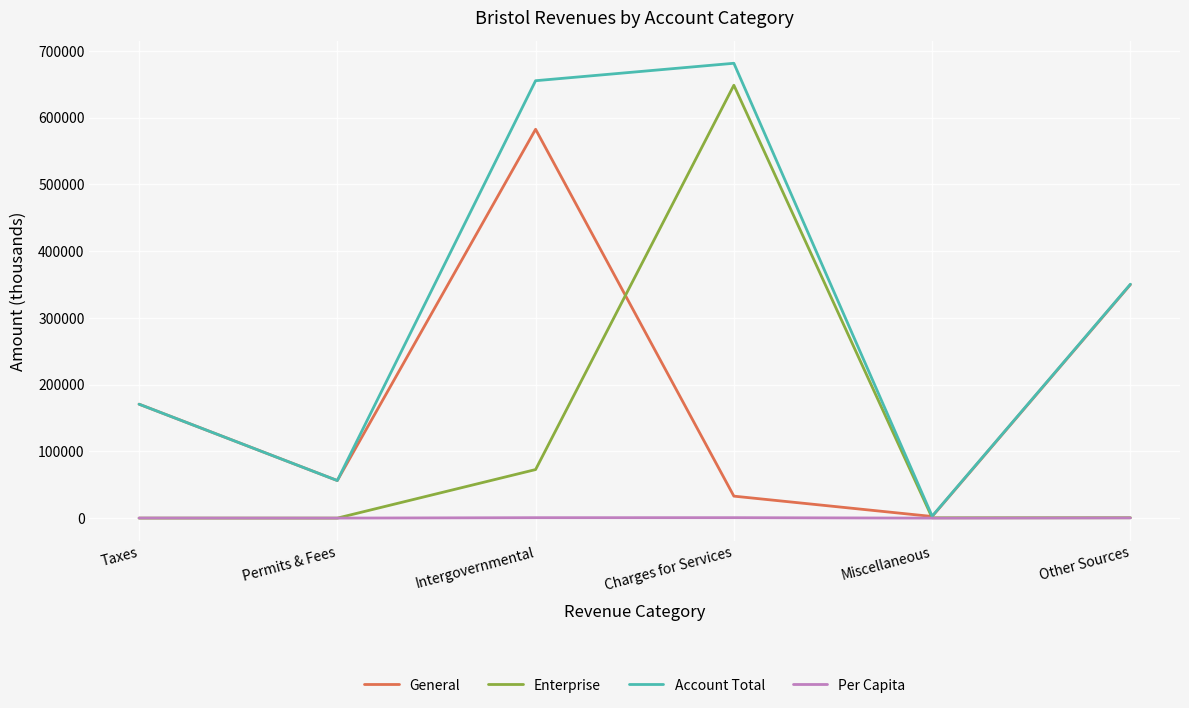

Rank the series by their maximum value, from highest to lowest.

Account Total, Enterprise, General, Per Capita